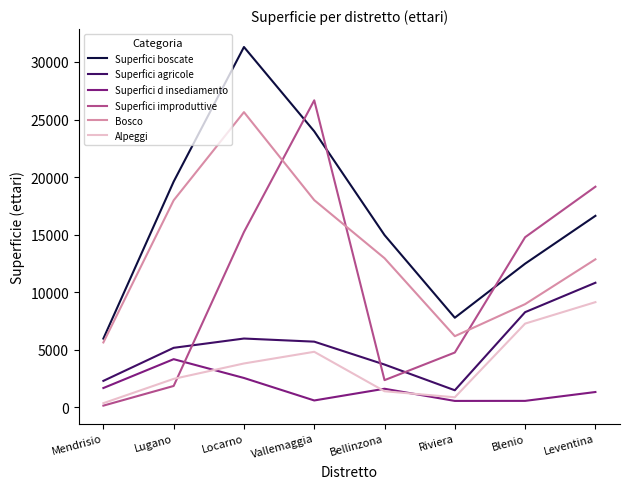

At which label does Superfici improduttive reach its peak?

Vallemaggia